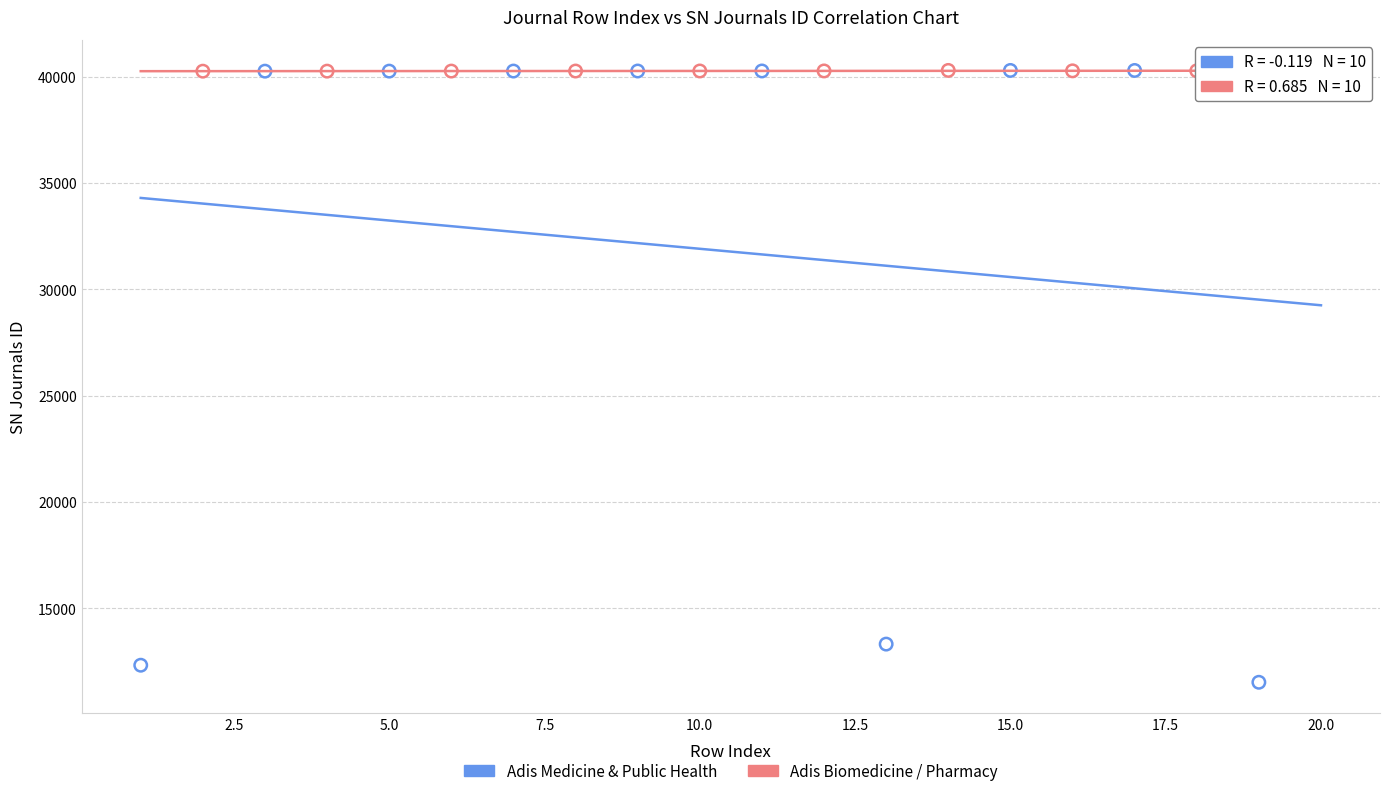

What are all the series names shown in the legend?

Adis Medicine & Public Health, Adis Biomedicine / Pharmacy